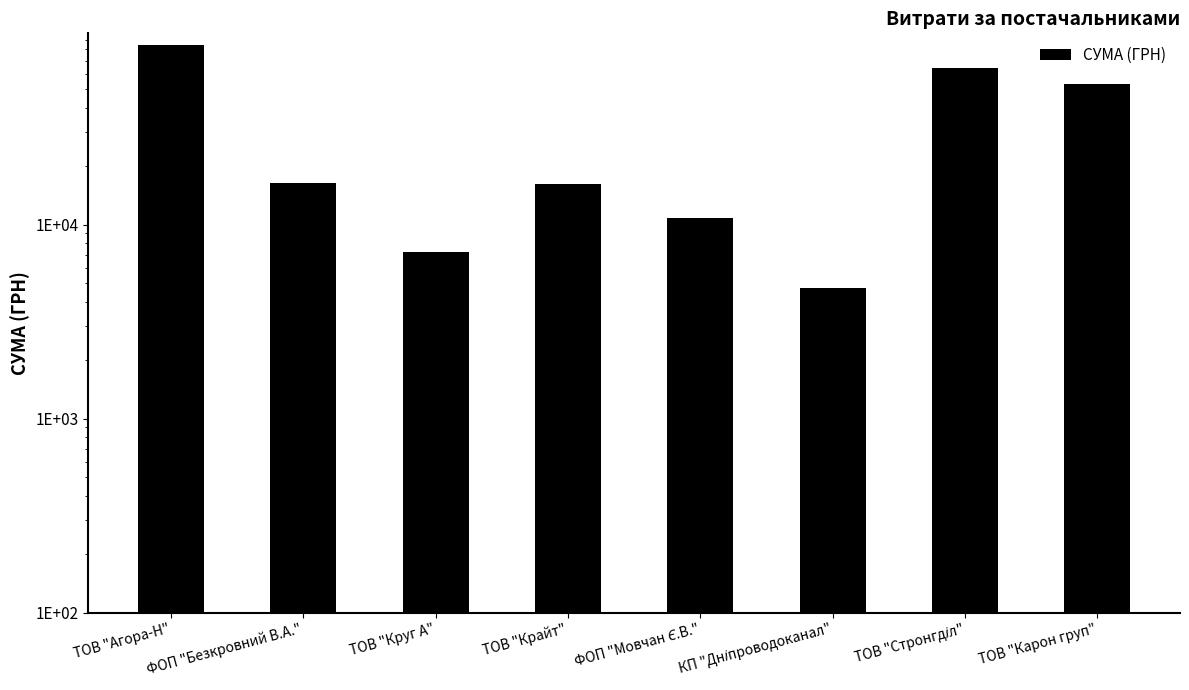

Approximately how many times larger is the value at ТОВ "Крайт" compared to ФОП "Безкровний В.А."?

1.0